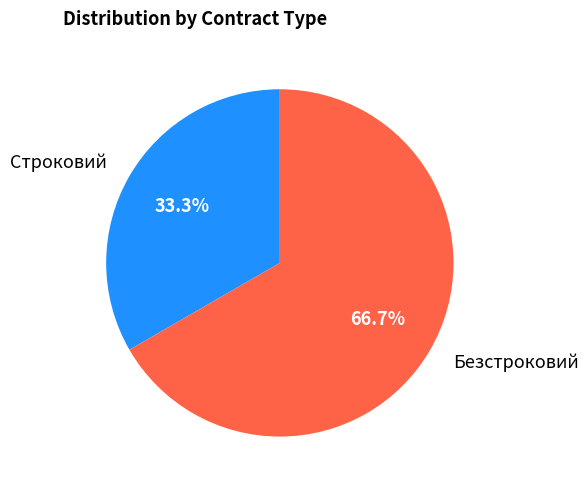

To the nearest percent, what is the difference between the largest and smallest slice percentages?

33%